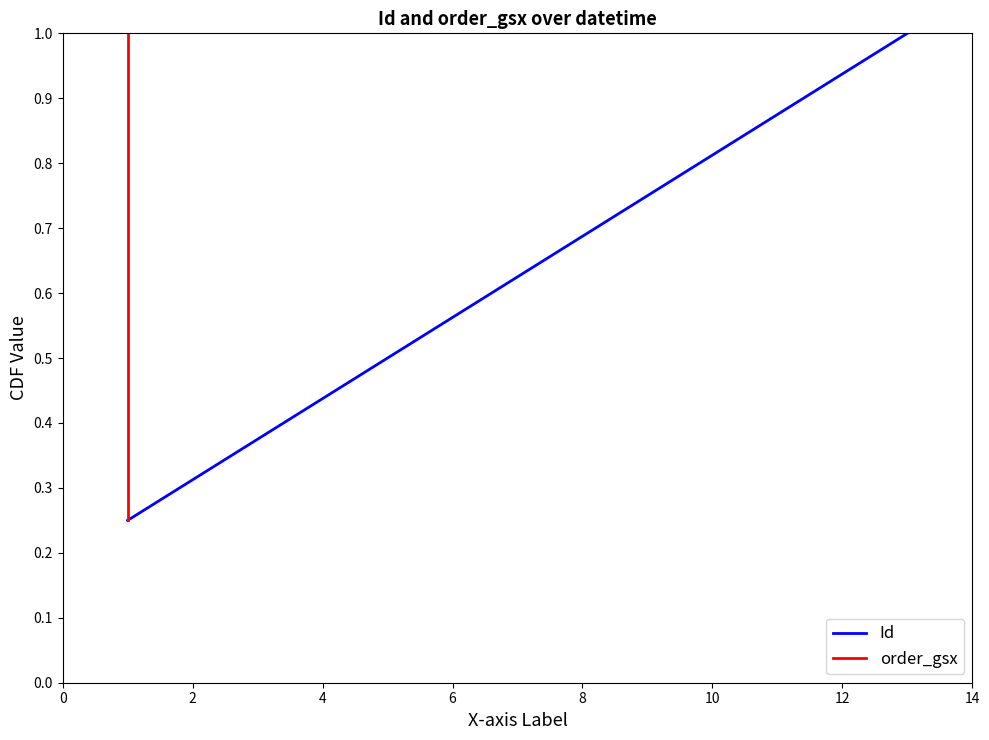

Which series has the largest total across all categories?

Id